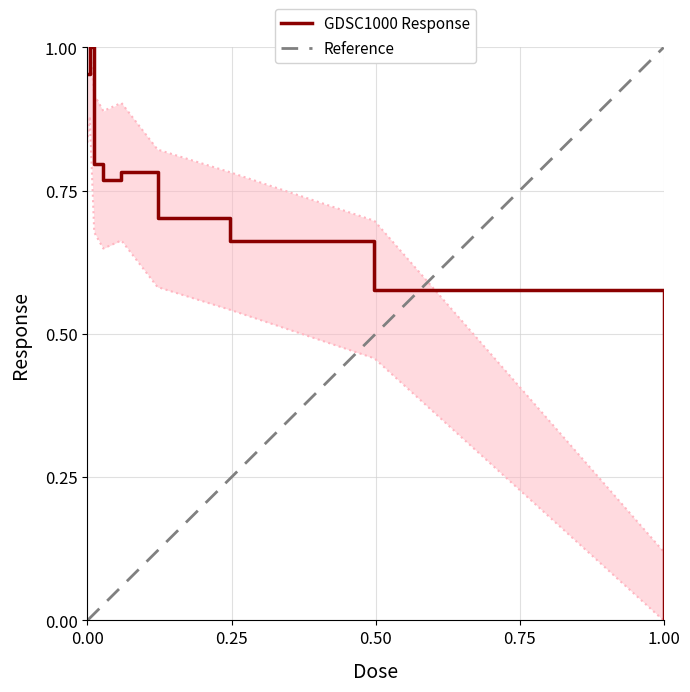

At which label does GDSC1000 Response reach its minimum?

1.00